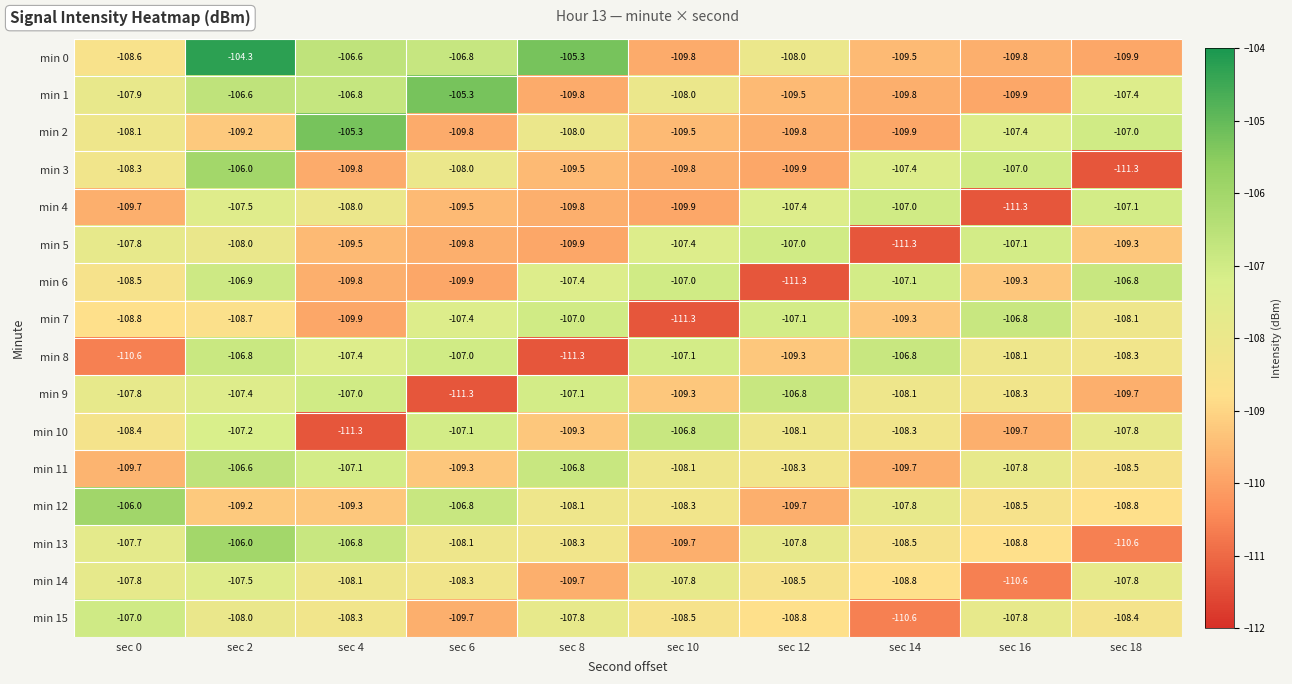

How many distinct data groups are displayed?

16